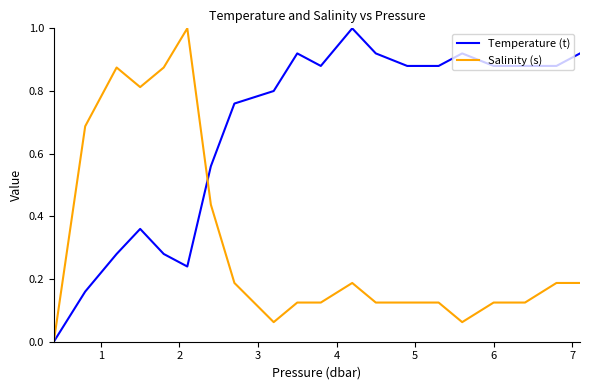

Which series has the largest total across all categories?

Temperature (t)